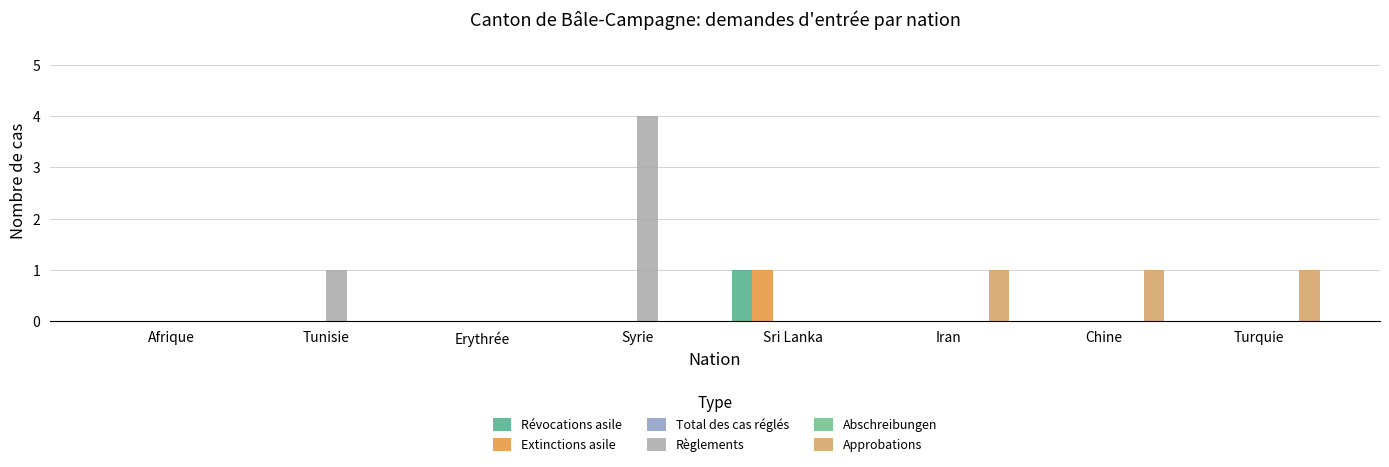

What is the label of the 7th bar from the left?

Chine